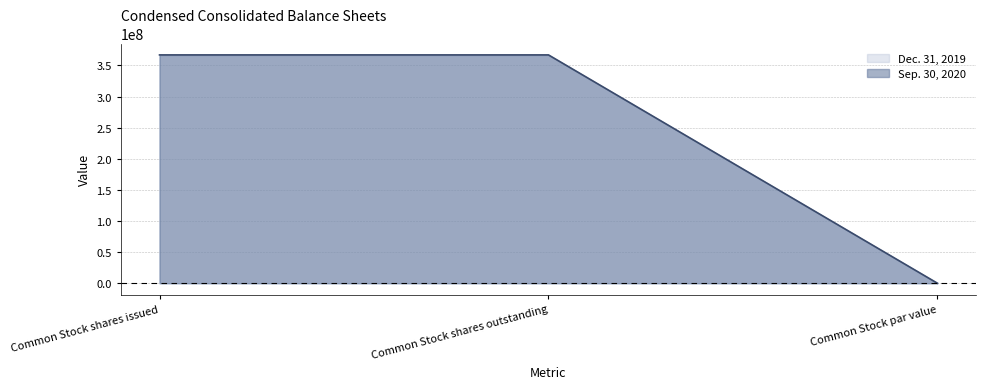

What is the value of the 2nd point from the left?

366981556.0